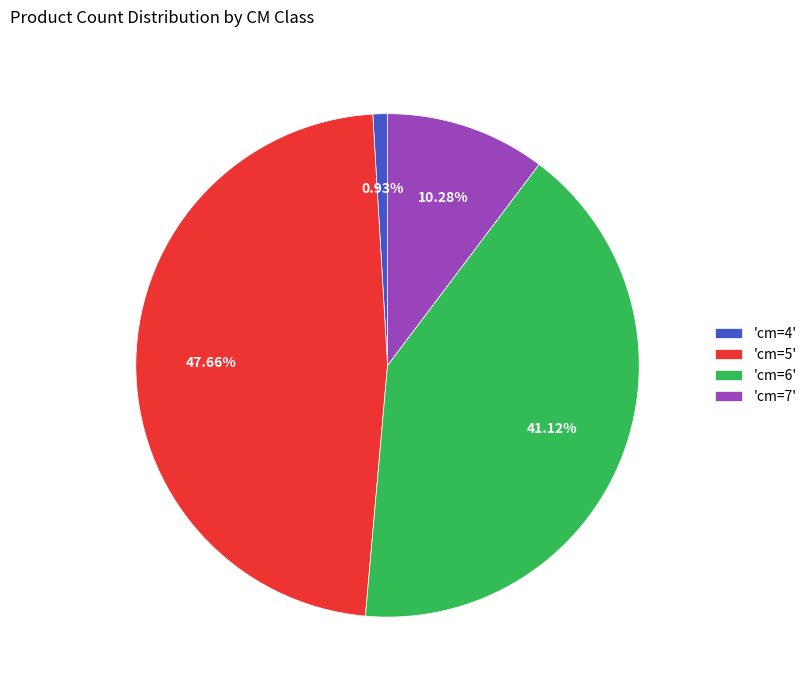

Do 'cm=6' and 'cm=5' together represent more than half of the pie?

Yes